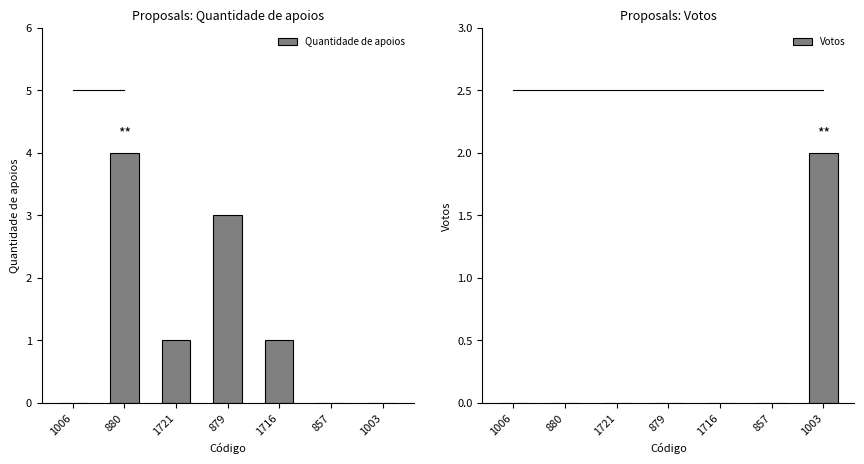

Reading left to right, what are all the values shown in this chart?

Quantidade de apoios: 0	4	1	3	1	0	0
Votos: 0	0	0	0	0	0	2